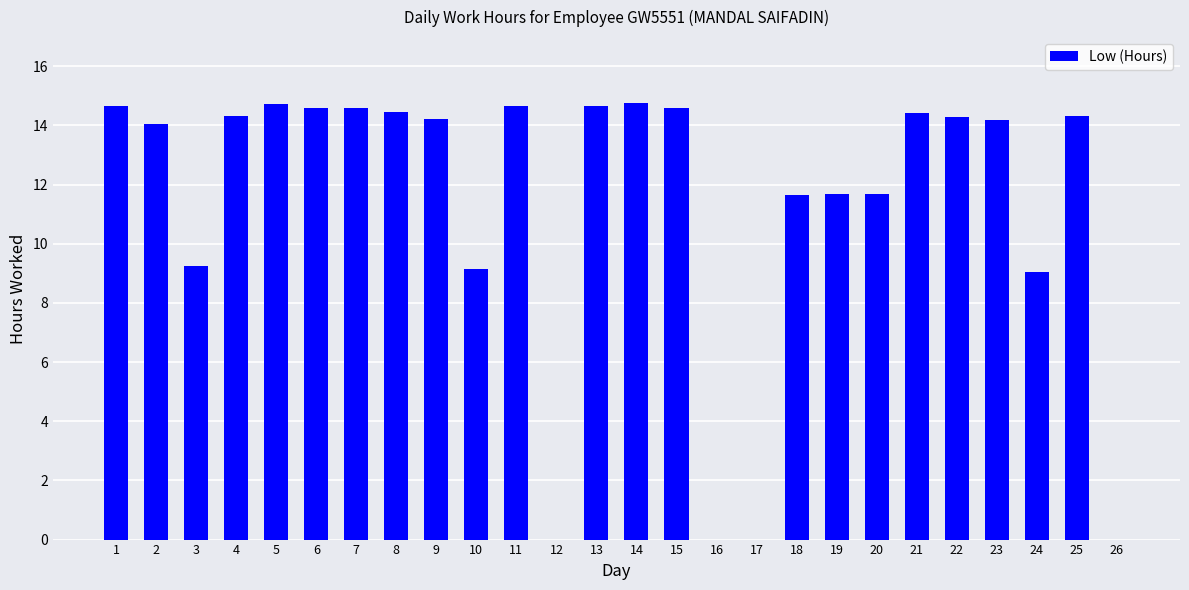

What is the average value?

11.3